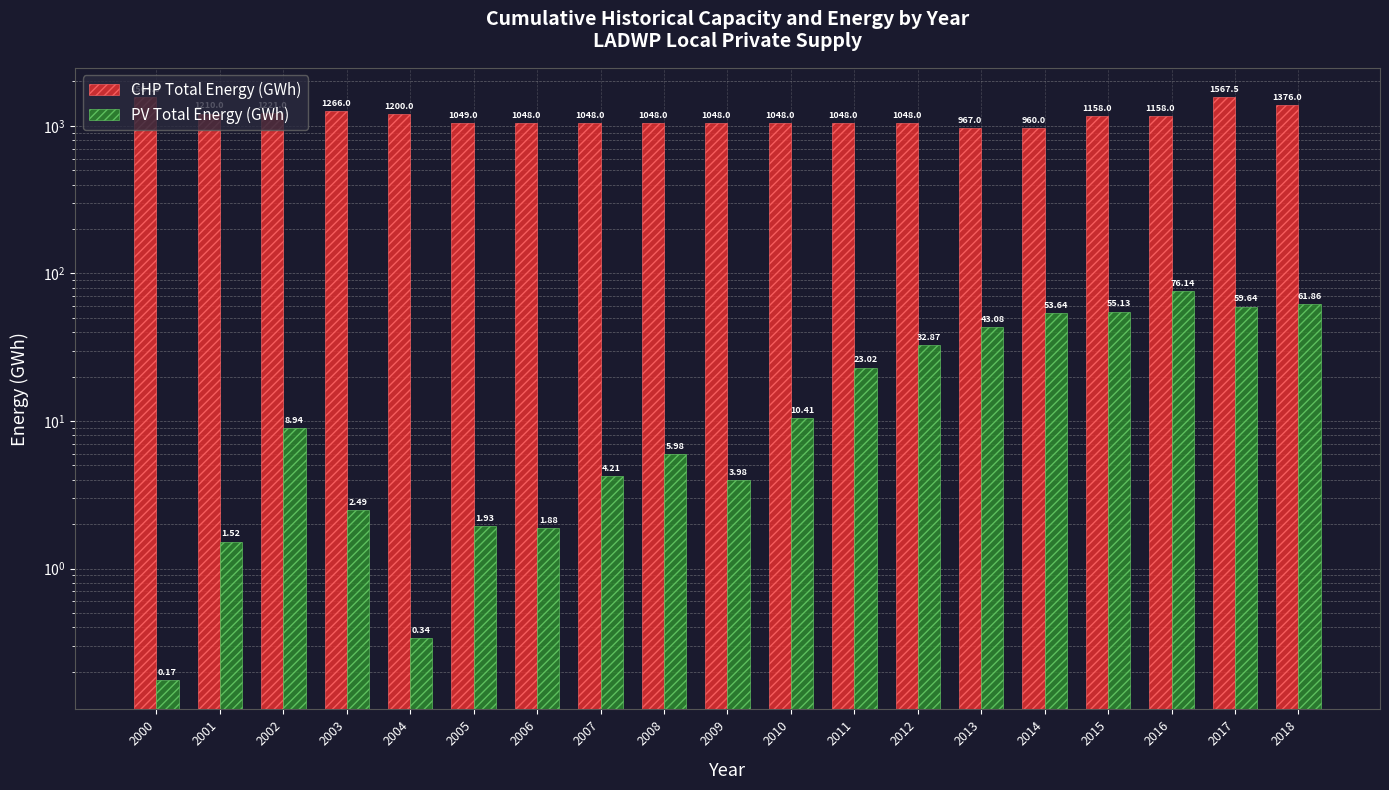

Which series has the largest range (max minus min)?

CHP Total Energy (GWh)